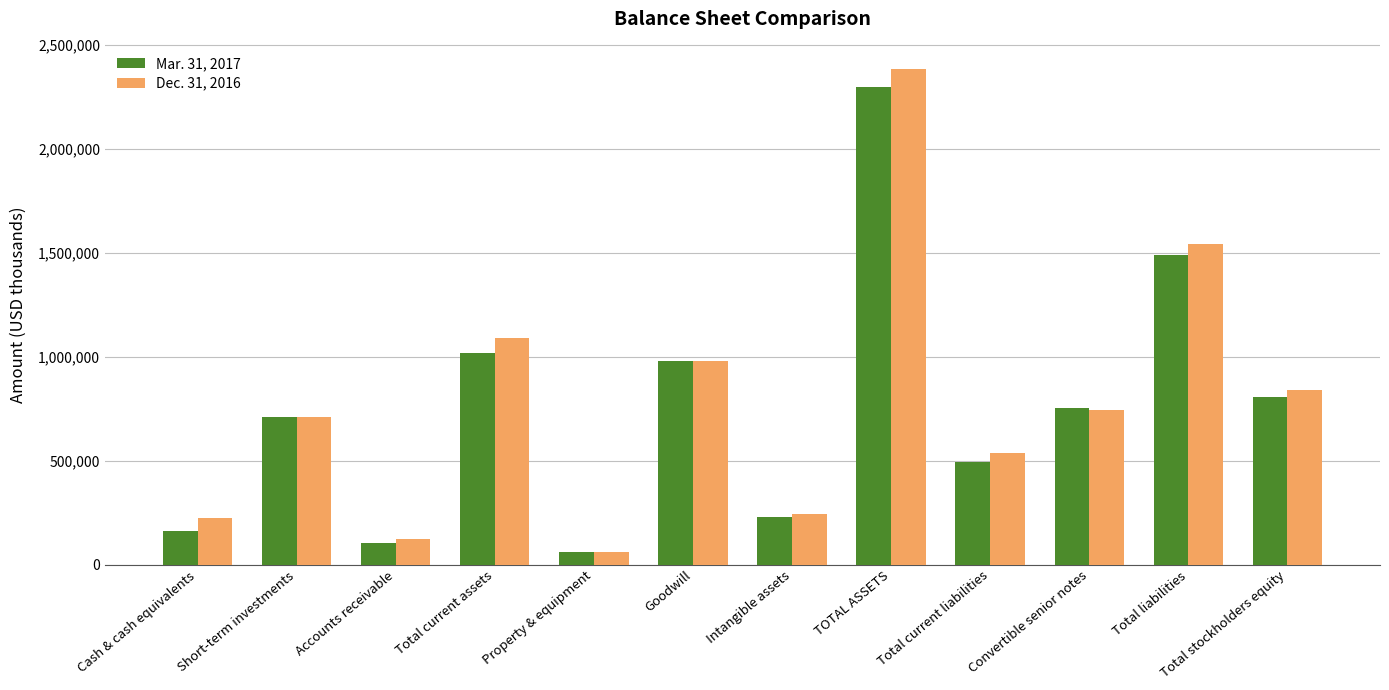

Rank the series by their maximum value, from lowest to highest.

Mar. 31, 2017, Dec. 31, 2016